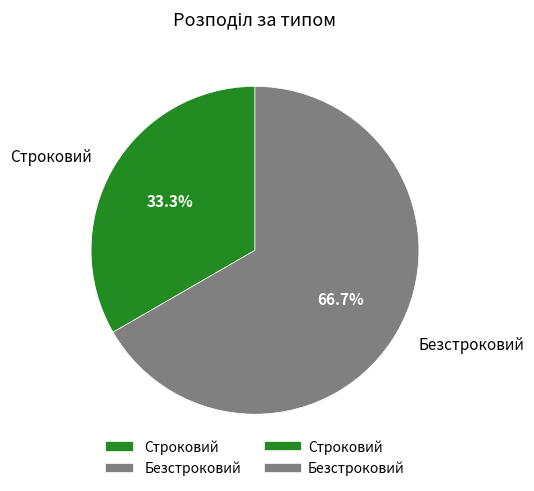

To the nearest percent, what portion does Безстроковий represent?

67%